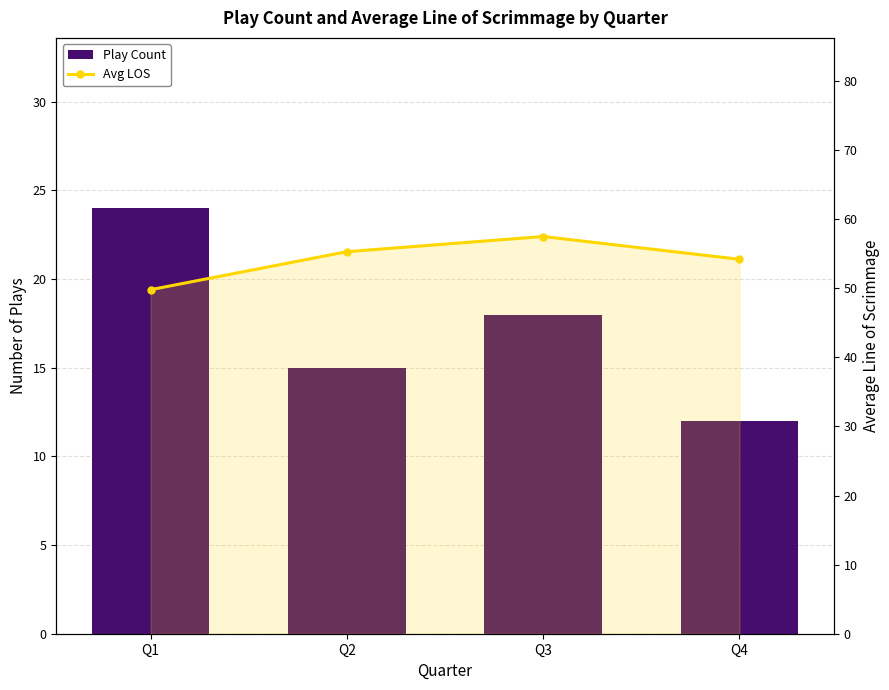

At Q1, list the series in order from largest to smallest.

Avg LOS, Play Count